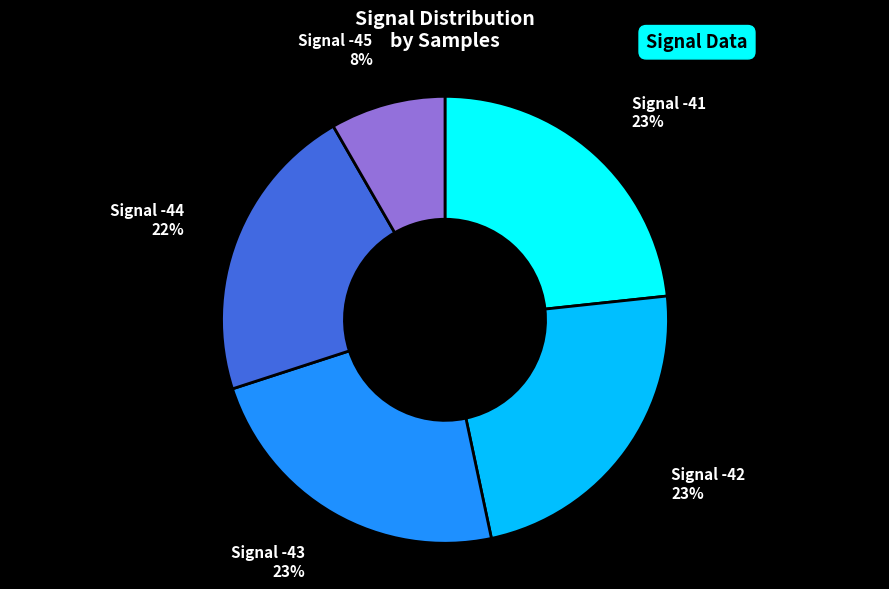

What percentage is the Signal -41 slice, to the nearest percent?

23%